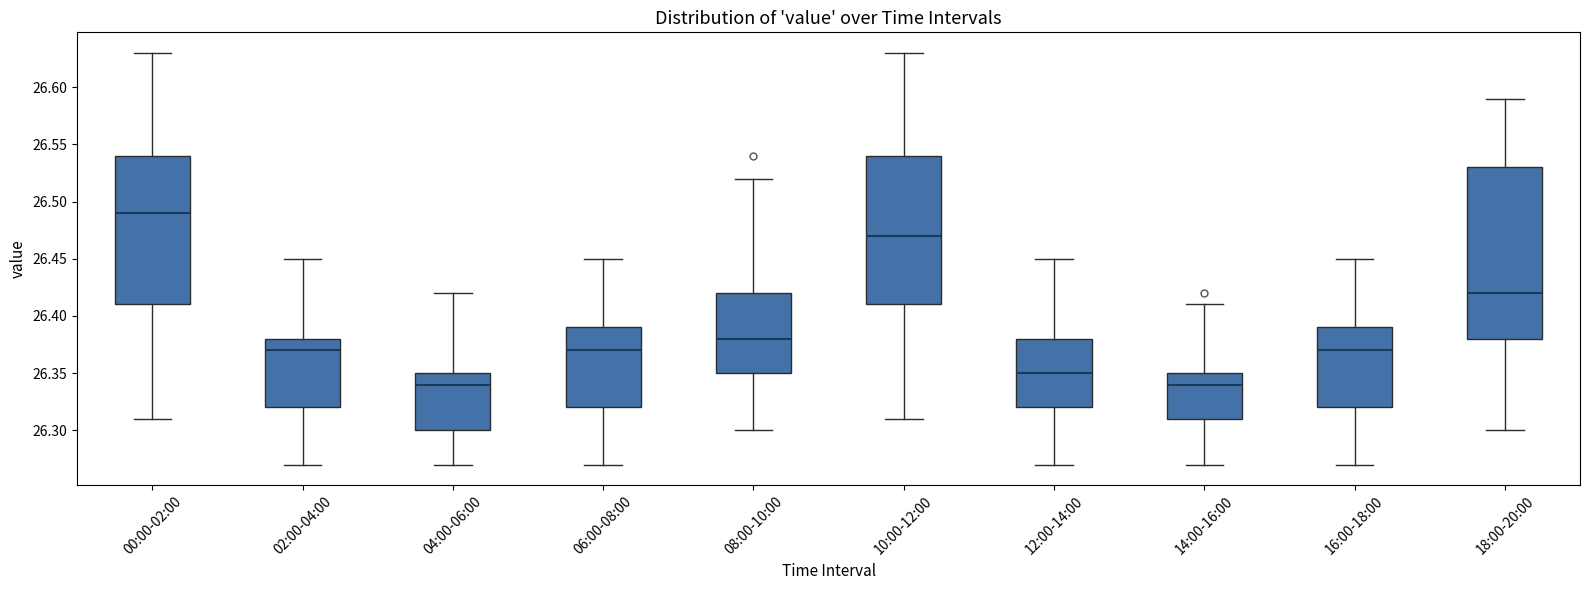

Where does the upper whisker of the box for 06:00-08:00 end on the y-axis? The values are not printed on the chart, so give them approximately, as read against the axis.

26.45